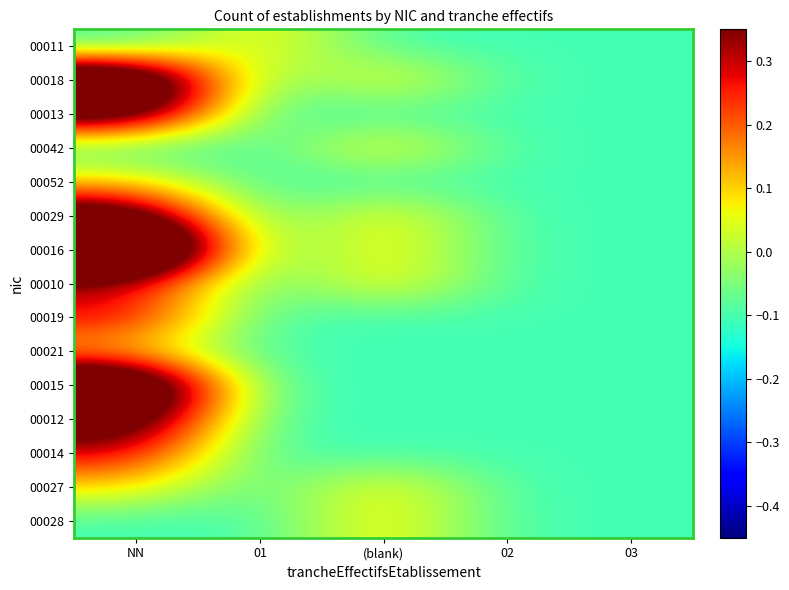

At (blank), list the series in order from largest to smallest.

00018, 00042, 00029, 00016, 00010, 00027, 00028, 00011, 00013, 00052, 00019, 00021, 00015, 00012, 00014